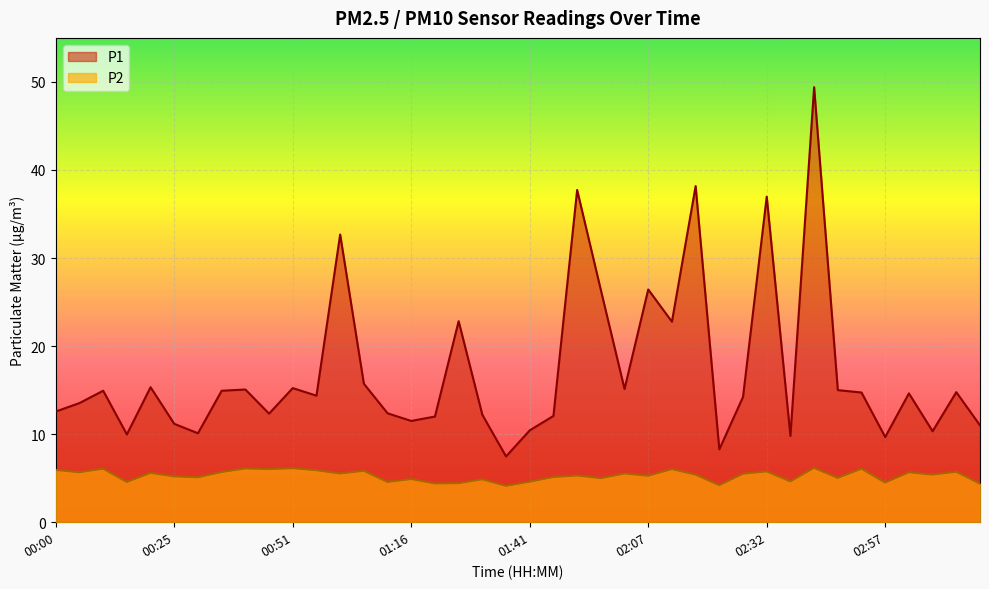

At which label is P2 closest to 5?

01:57